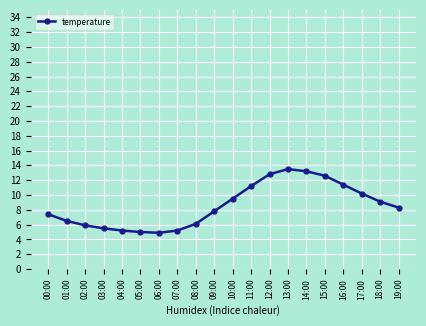

Which has a higher value, 02:00 or 00:00?

00:00